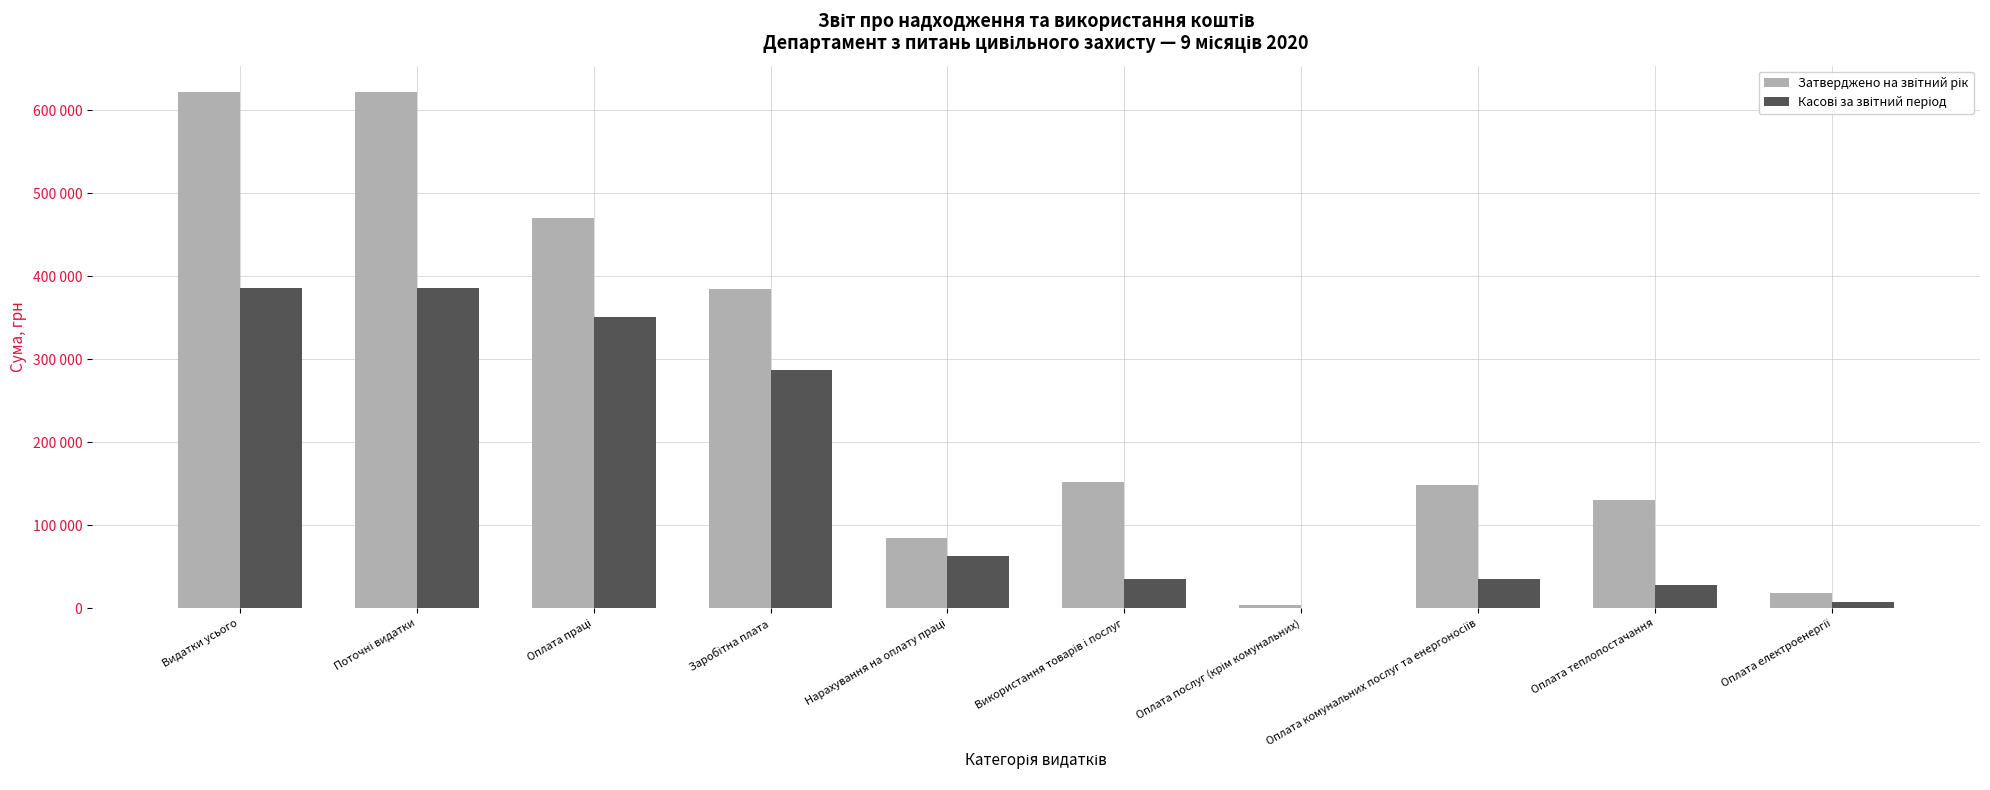

At which label does Касові за звітний період first exceed 63201?

Видатки усього